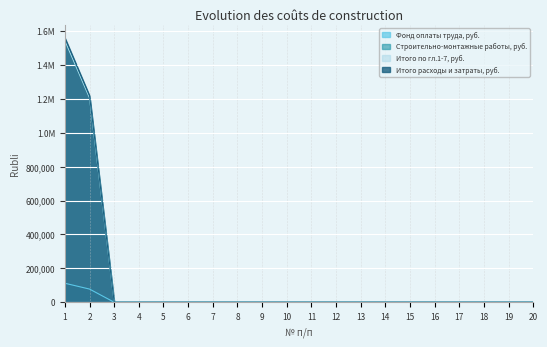

Which series has the largest range (max minus min)?

Итого расходы и затраты, руб.